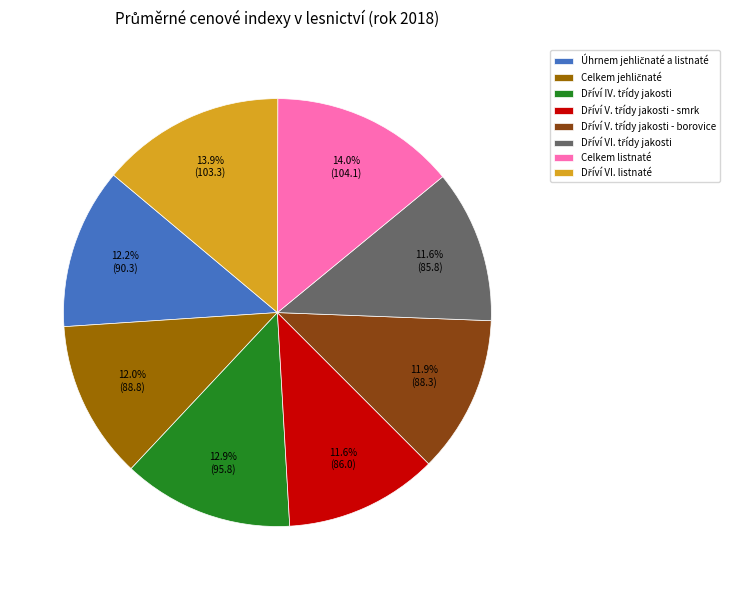

Is there any slice that represents more than half of the pie?

No